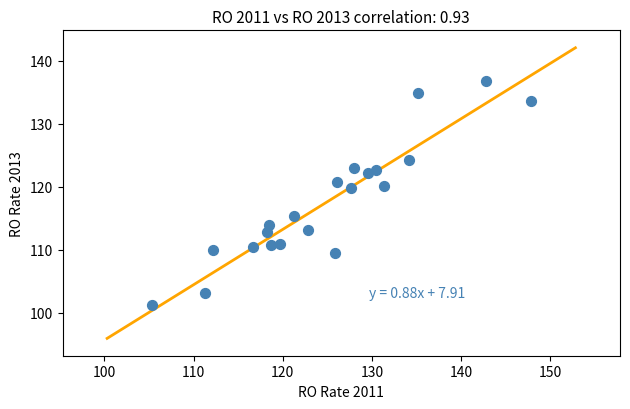

What is the range of X values (max minus min)?

42.5